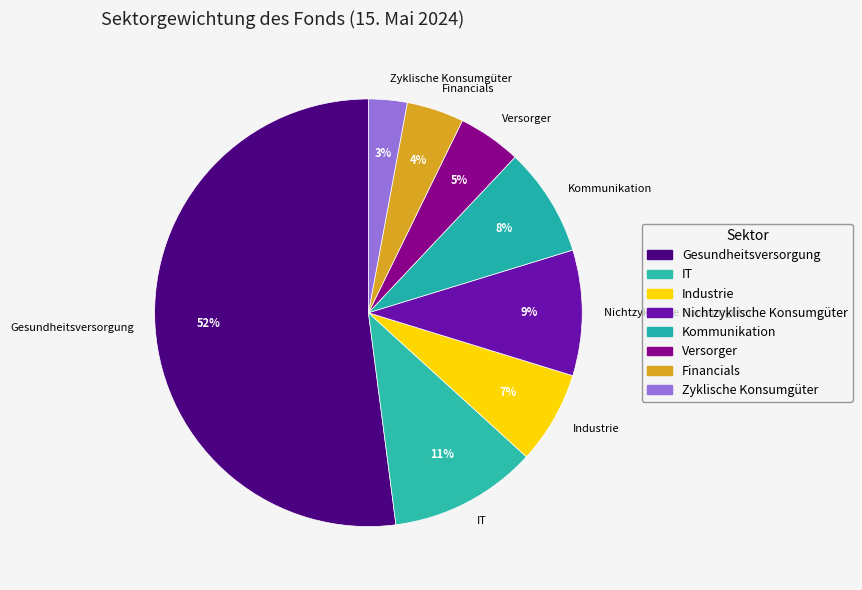

Count the number of slices in the pie.

8